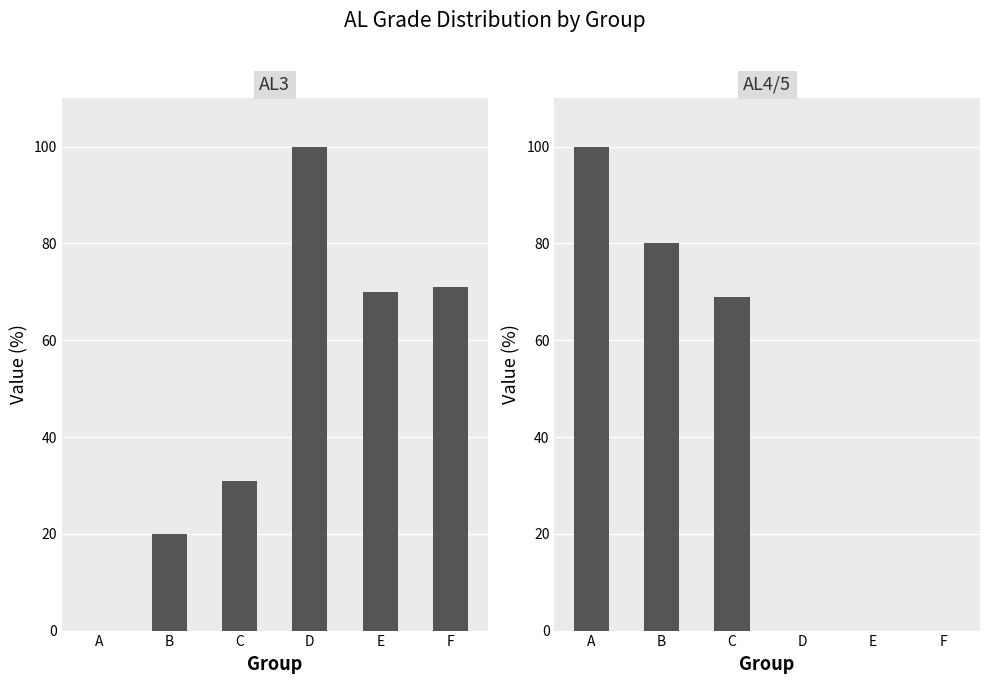

List the series in order of their overall mean, lowest first.

AL4/5, AL3